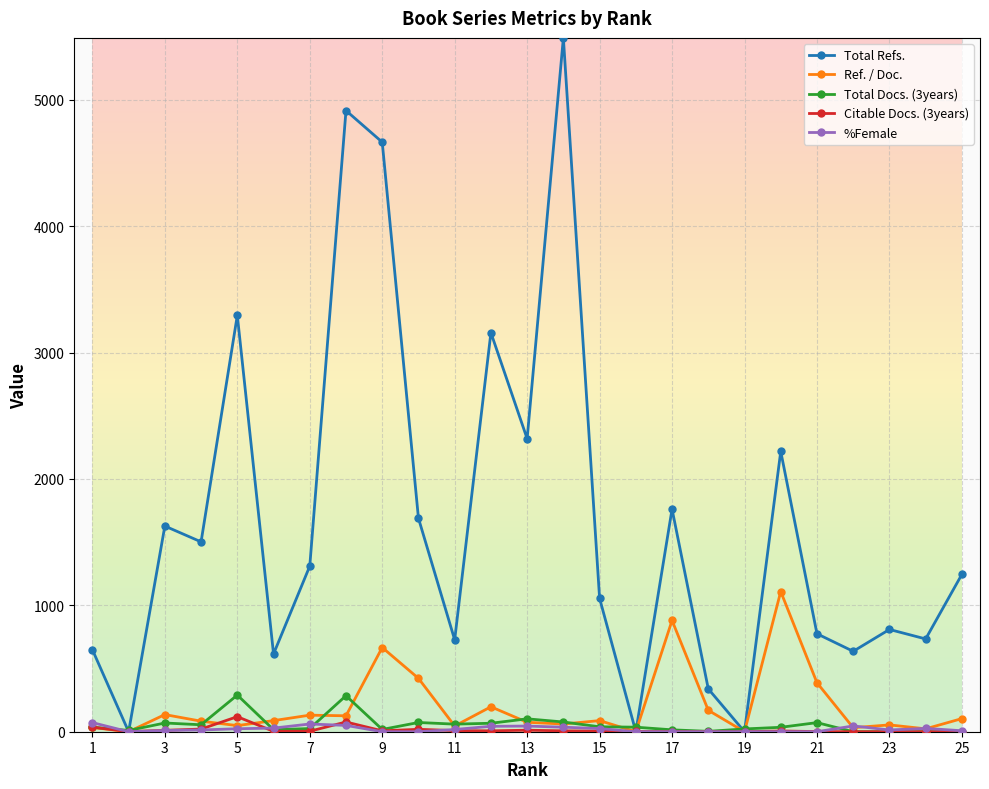

Which series has the largest total across all categories?

Total Refs.